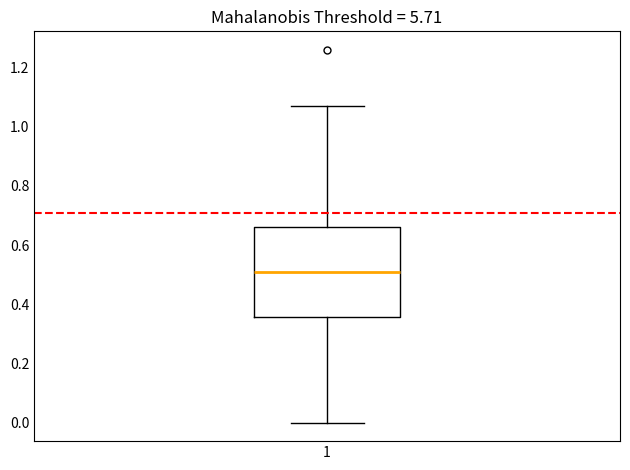

Transcribe this box plot: give where the median line is, the range the box spans, and where the two whiskers end, as read against the y-axis. The values are not printed on the chart, so give them approximately, as read against the axis.

median 0.52, box 0.36 to 0.66, whiskers 0.00 to 1.08